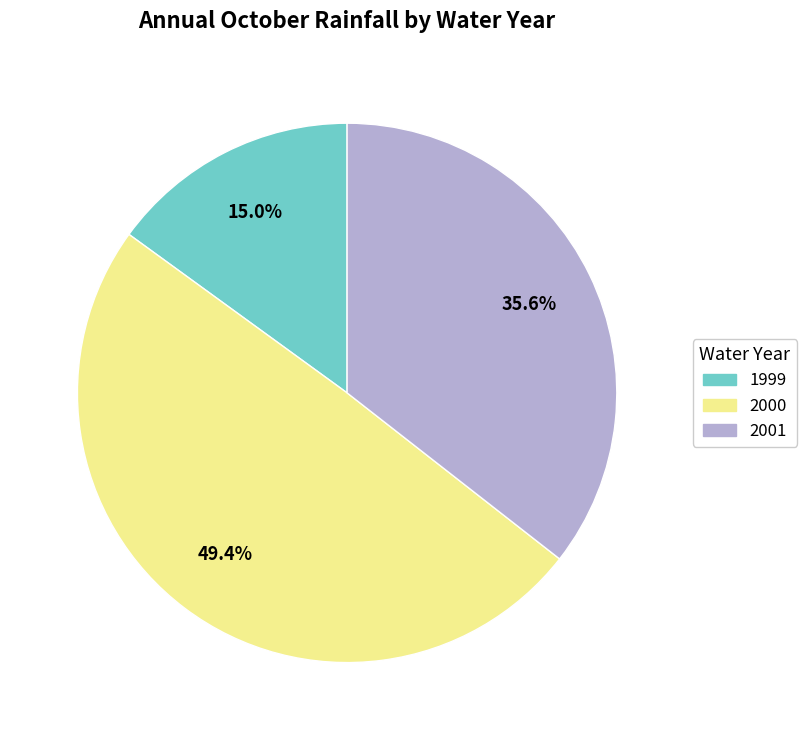

Combined, what portion of the pie is 2001 and 1999?

50.6%